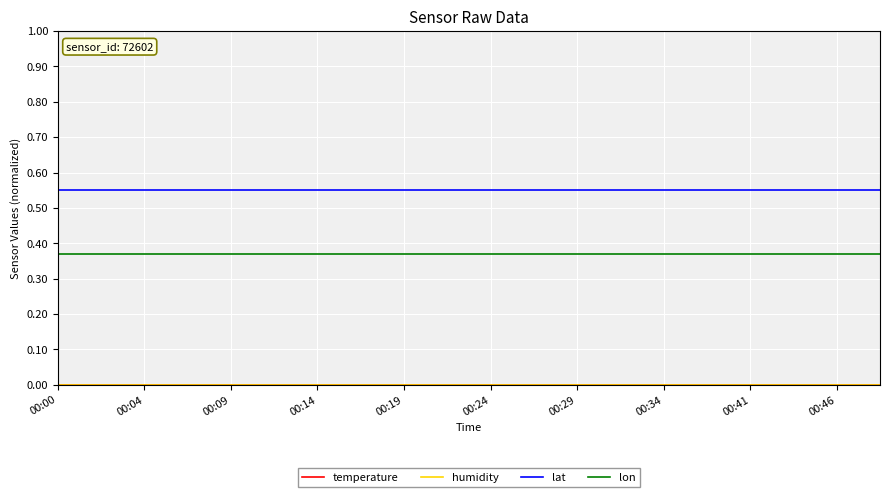

Reading left to right, what are all the values shown in this chart?

temperature: 0.0	0.0	0.0	0.0	0.0	0.0	0.0	0.0	0.0	0.0	0.0	0.0	0.0	0.0	0.0	0.0	0.0	0.0	0.0	0.0
humidity: 0.0	0.0	0.0	0.0	0.0	0.0	0.0	0.0	0.0	0.0	0.0	0.0	0.0	0.0	0.0	0.0	0.0	0.0	0.0	0.0
lat: 0.6	0.6	0.6	0.6	0.6	0.6	0.6	0.6	0.6	0.6	0.6	0.6	0.6	0.6	0.6	0.6	0.6	0.6	0.6	0.6
lon: 0.4	0.4	0.4	0.4	0.4	0.4	0.4	0.4	0.4	0.4	0.4	0.4	0.4	0.4	0.4	0.4	0.4	0.4	0.4	0.4